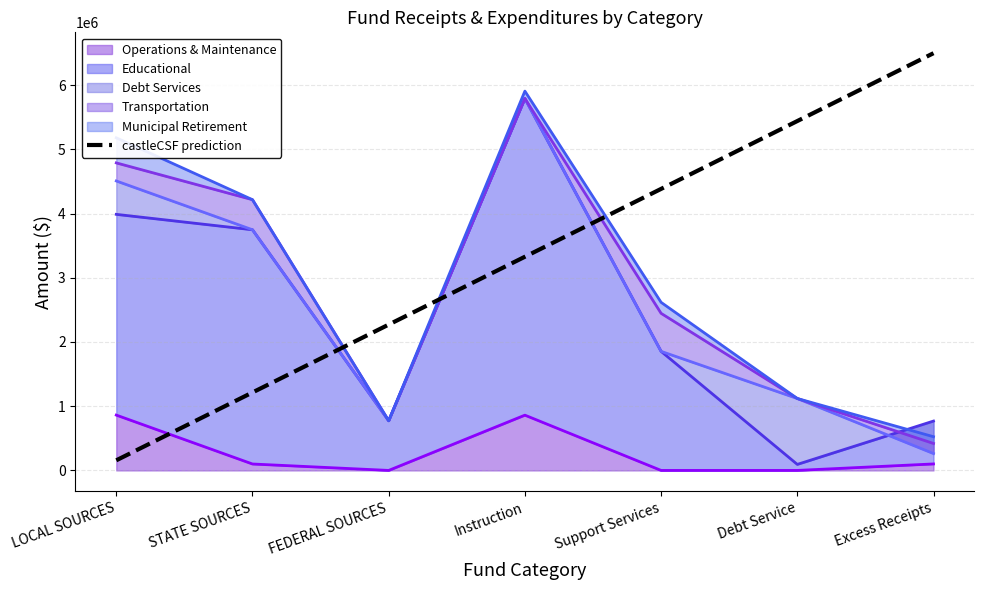

What is the value of the 4th point from the left?

3326690.6